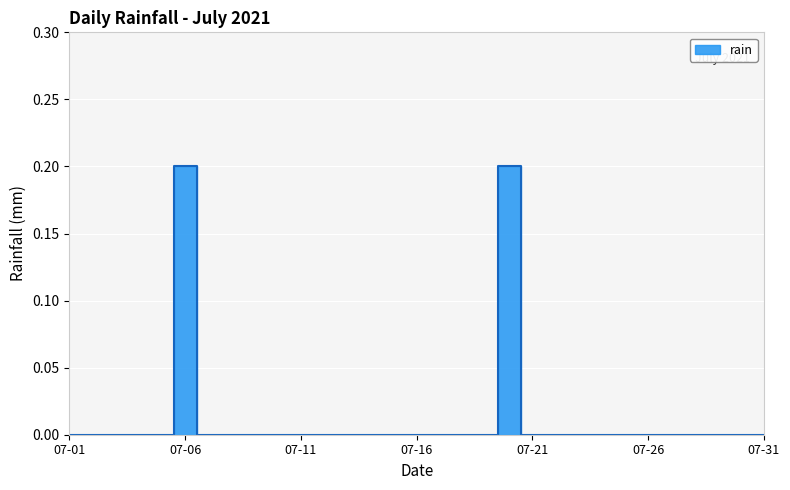

Is it true that the value at 2021-07-07 is 0.0?

True